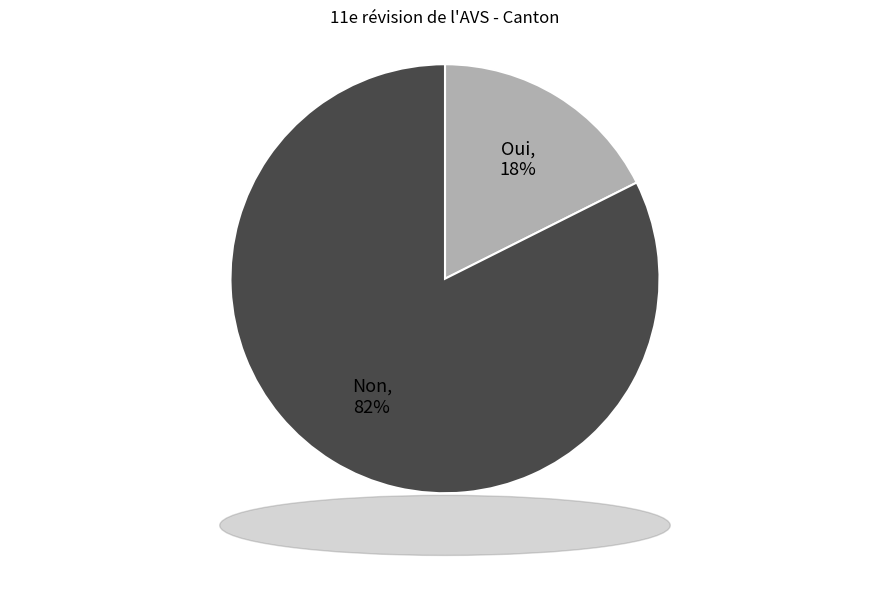

Combined, do Oui and Non account for over 50%?

Yes